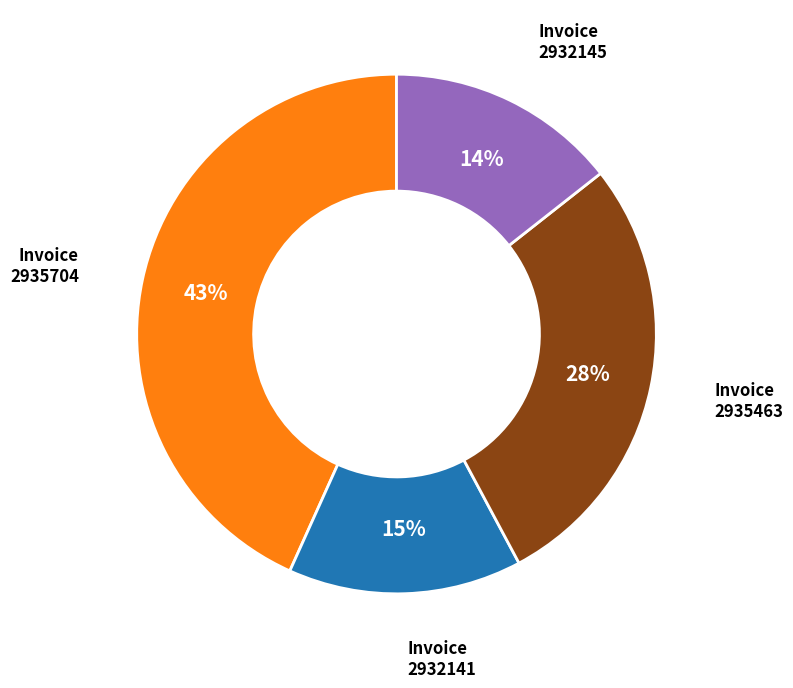

To the nearest percent, what is the difference between the largest and smallest slice percentages?

29%